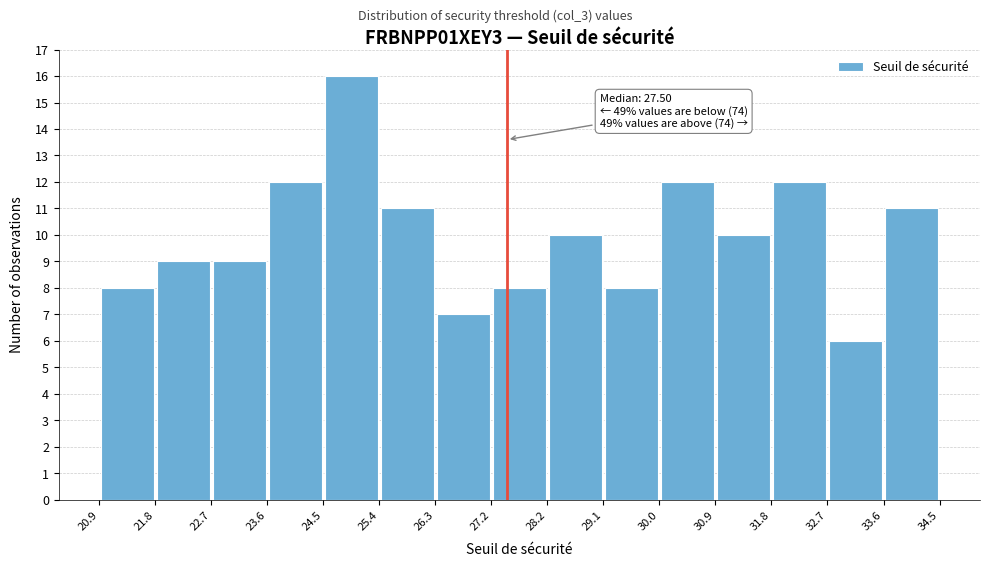

Which range on the x-axis has the tallest bar?

24.5 to 25.4